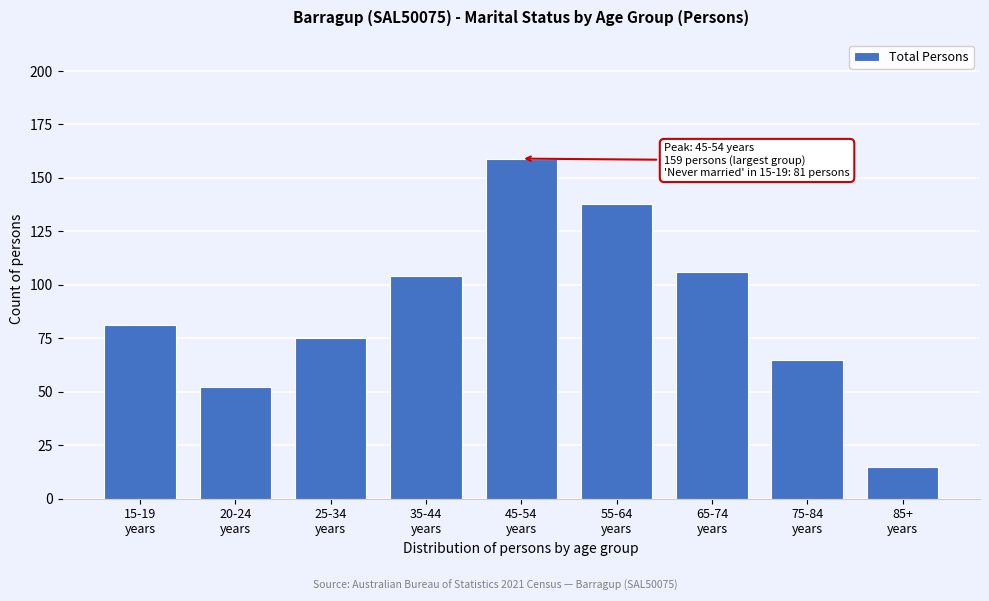

Reading left to right, transcribe all the data shown in this chart.

81	52	75	104	159	138	106	65	15